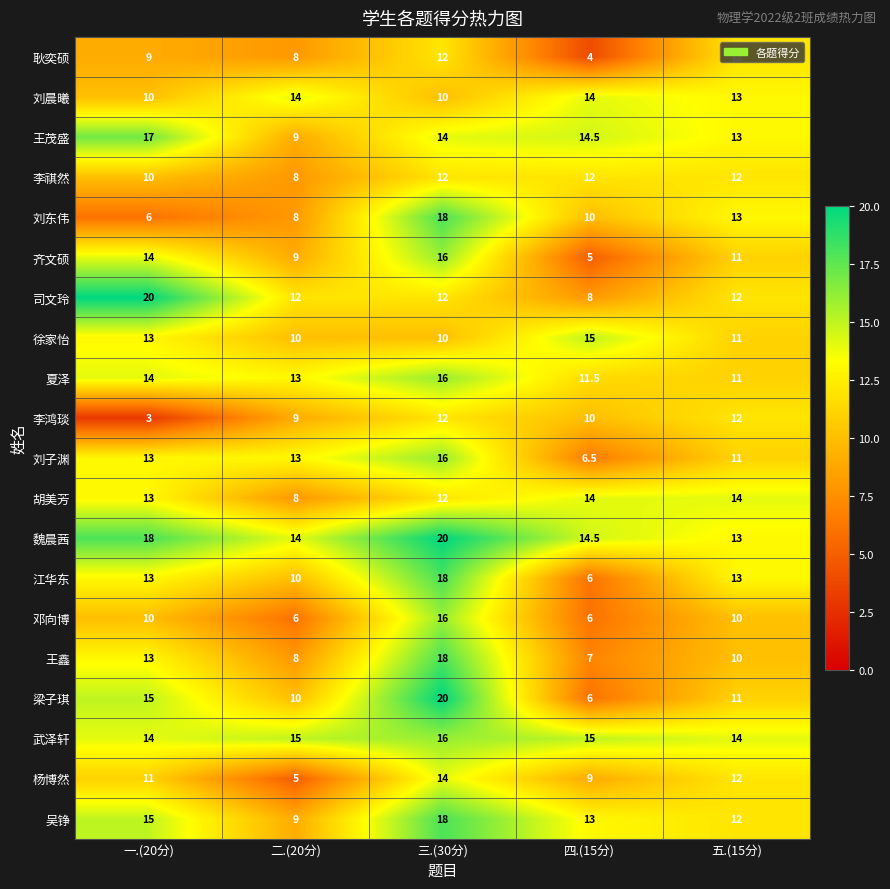

At which category is the sum across all series the highest?

三.(30分)